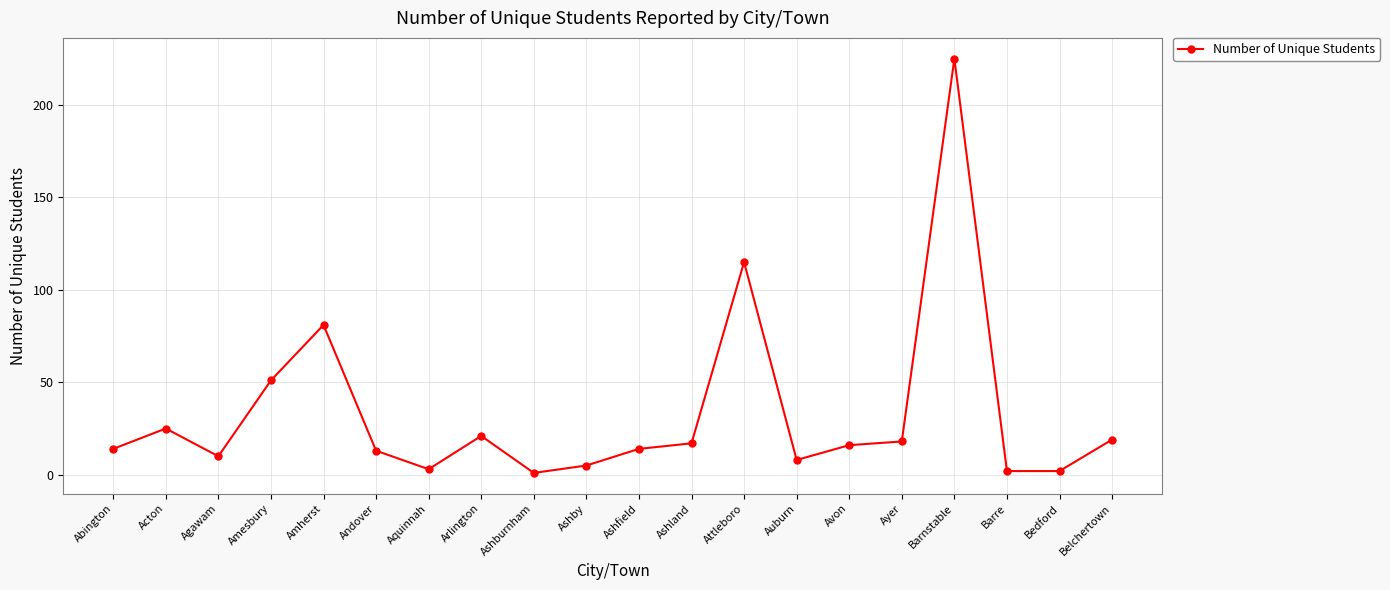

What is the greatest value displayed?

225